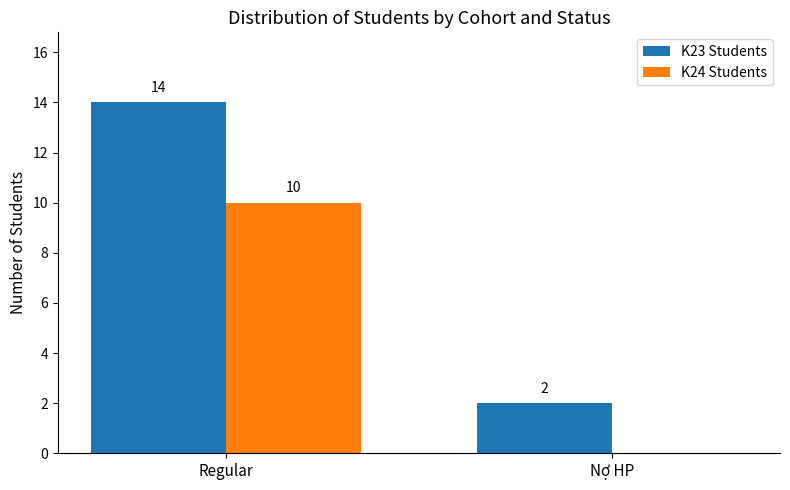

Which series changed the most between Regular and Nợ HP?

K23 Students